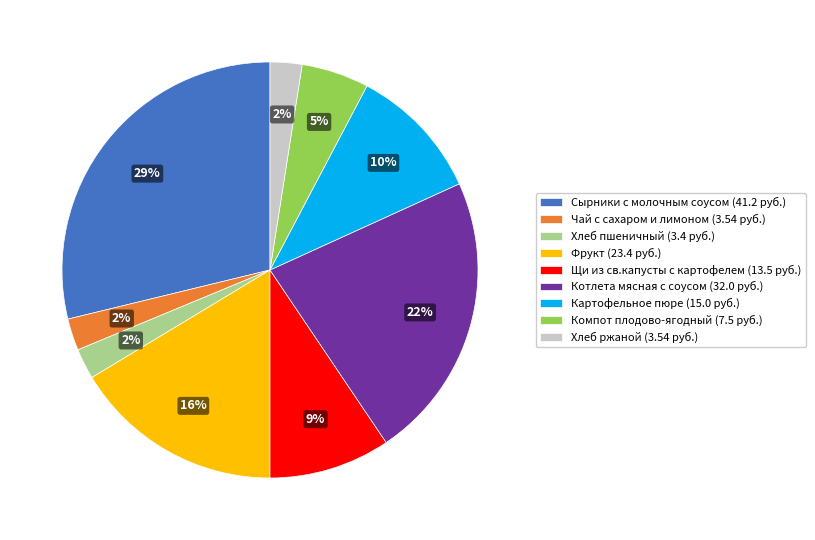

To the nearest percent, what is the average slice percentage?

11%